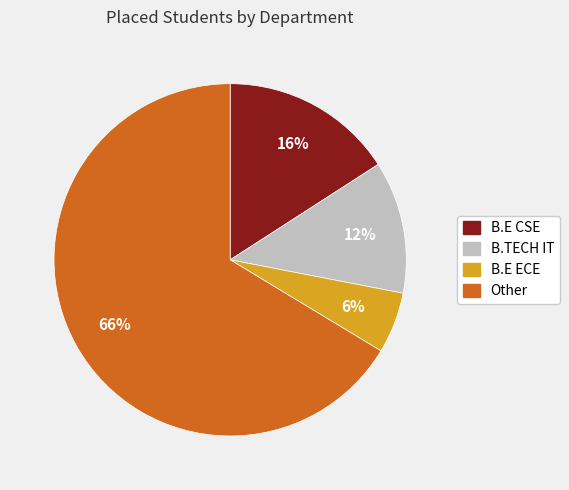

Approximately how many times larger is the value at B.E ECE compared to B.TECH IT?

0.5